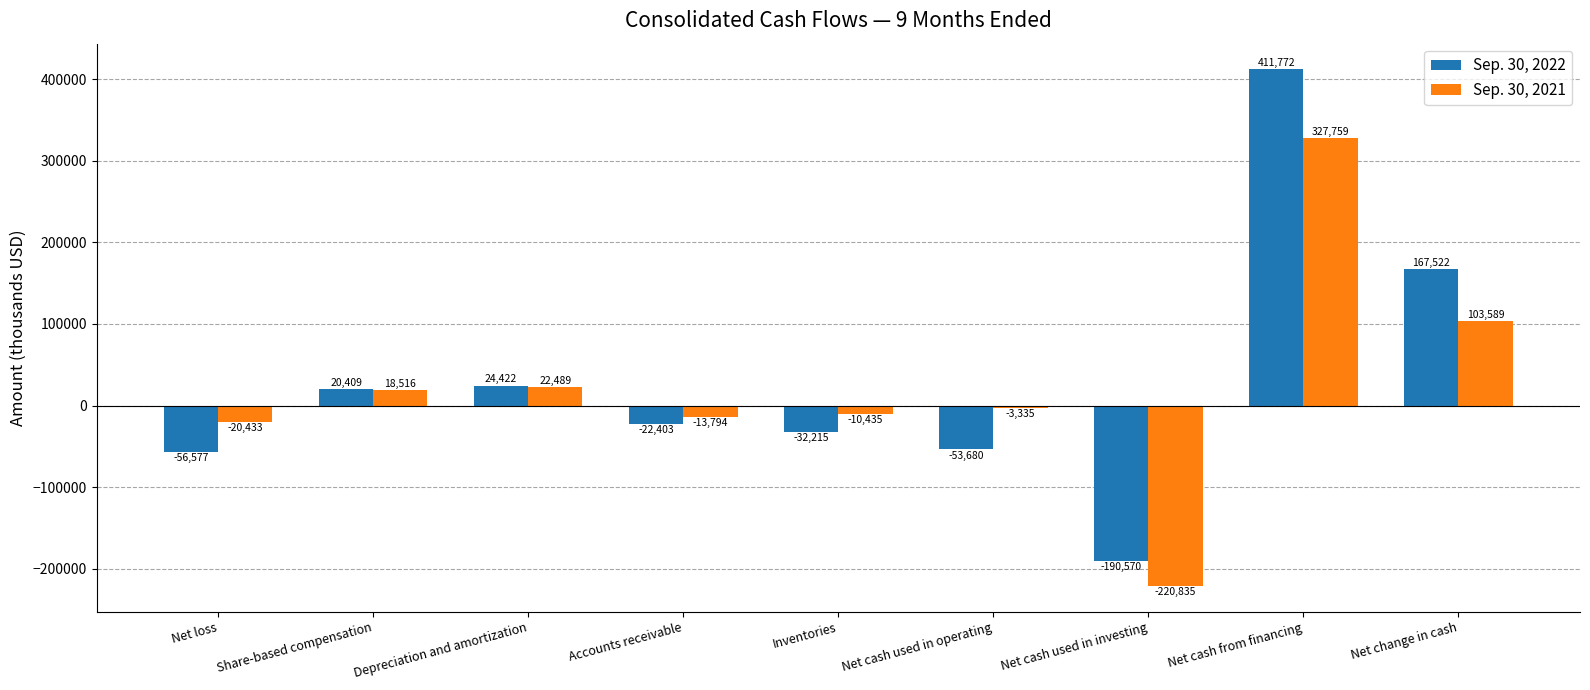

How many values in the Sep. 30, 2021 series exceed -3335?

4